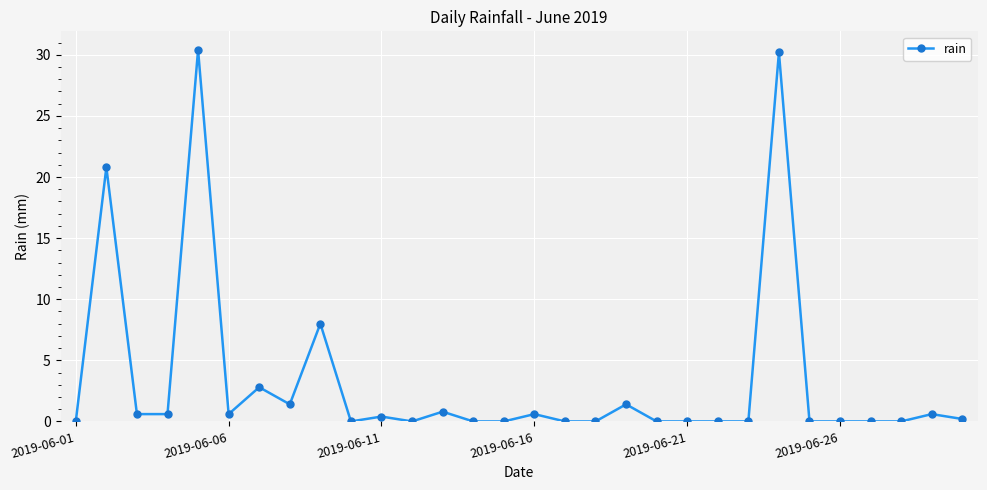

What is the maximum value shown in the chart?

30.4